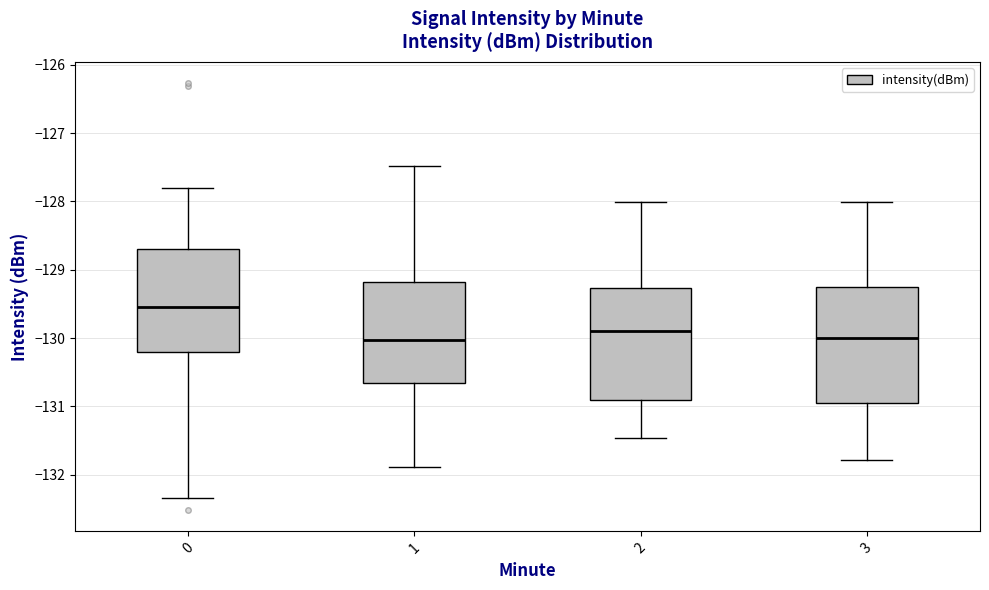

Which box's median line is the highest?

0